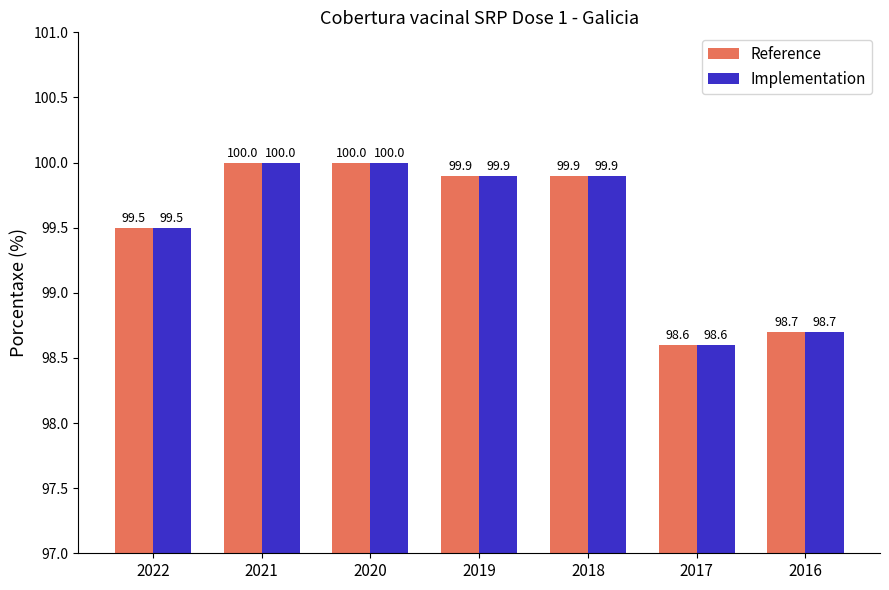

What is the sum of all Reference values?

696.6